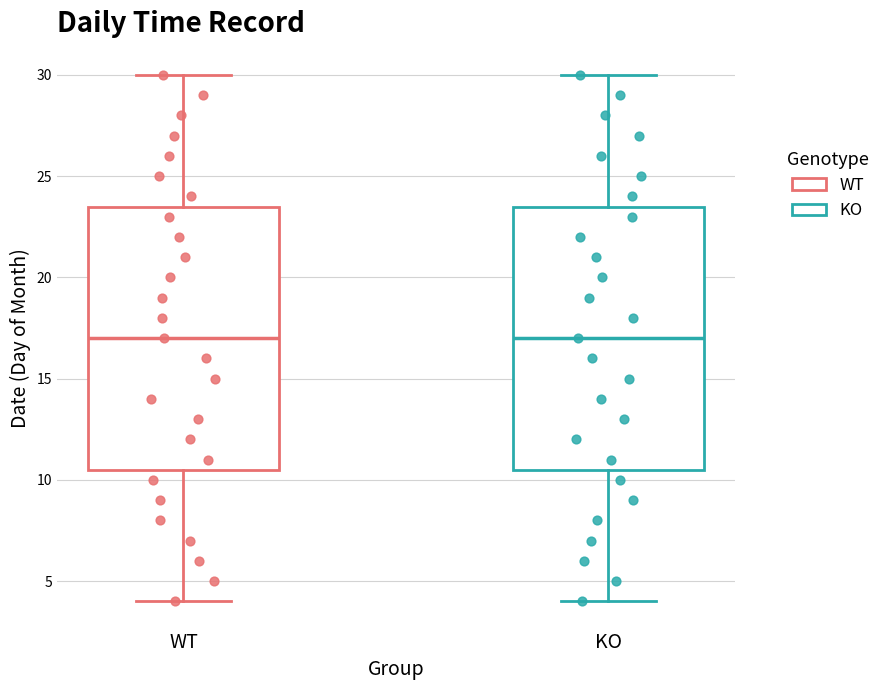

Where does the upper whisker of the box for KO end on the y-axis? The values are not printed on the chart, so give them approximately, as read against the axis.

30.0